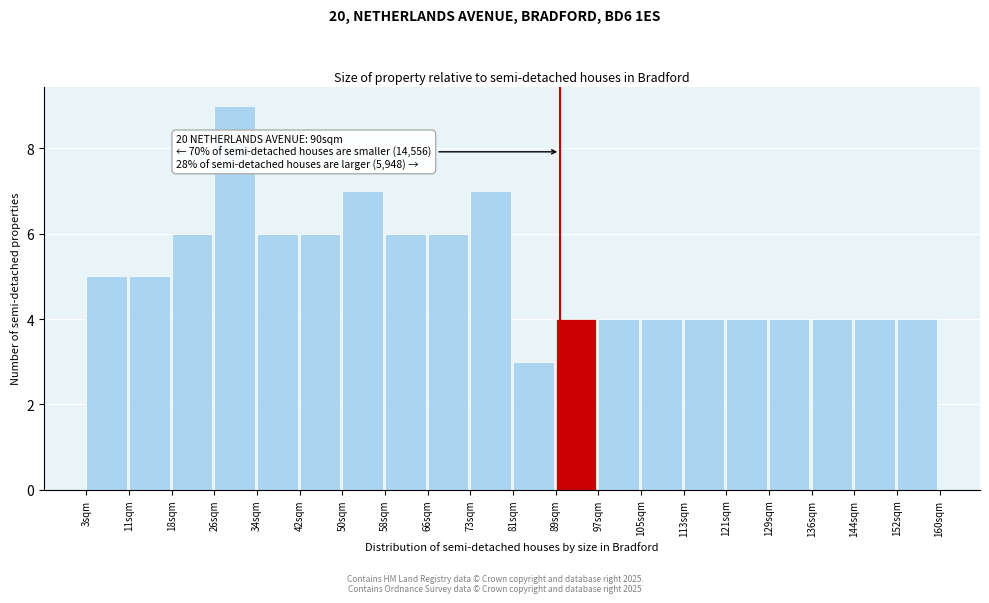

Reading left to right, what are all the values shown in this chart?

5	5	6	9	6	6	7	6	6	7	3	4	4	4	4	4	4	4	4	4